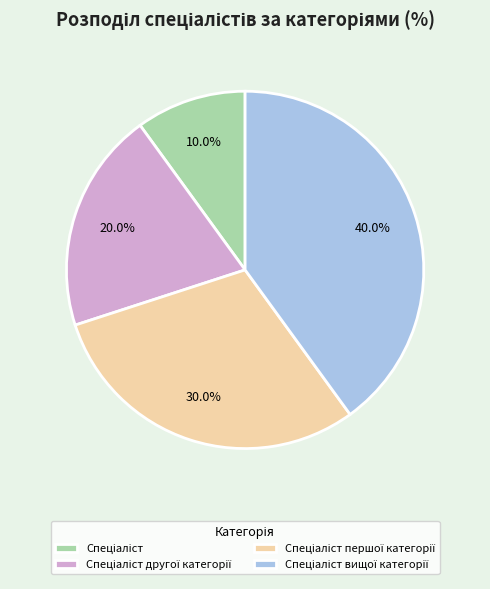

Count the number of slices in the pie.

4